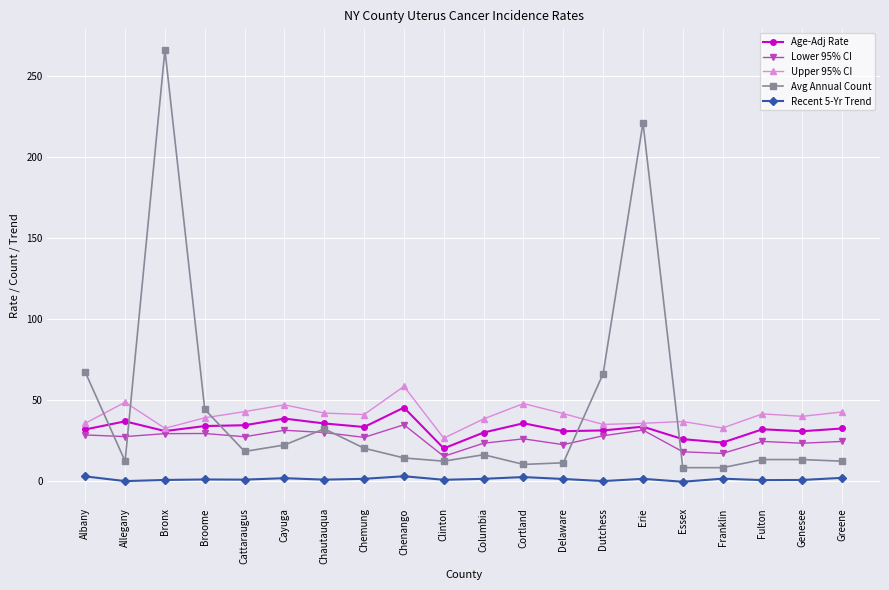

Where is Avg Annual Count nearest to the value 137?

Albany